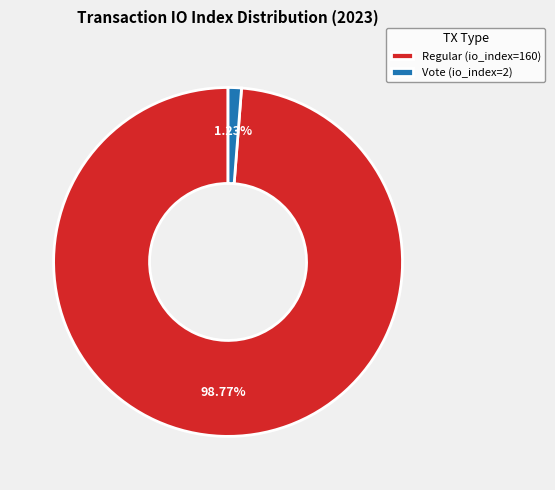

Which has a higher value, Vote (io_index=2) or Regular (io_index=160)?

Regular (io_index=160)